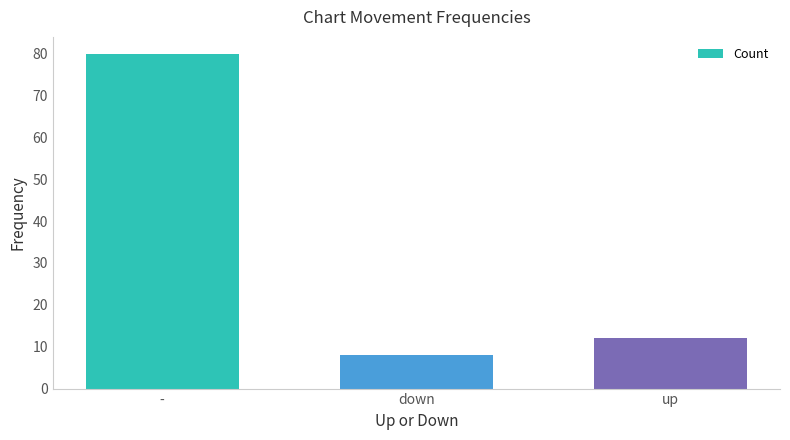

What is the difference between the maximum and minimum values?

72